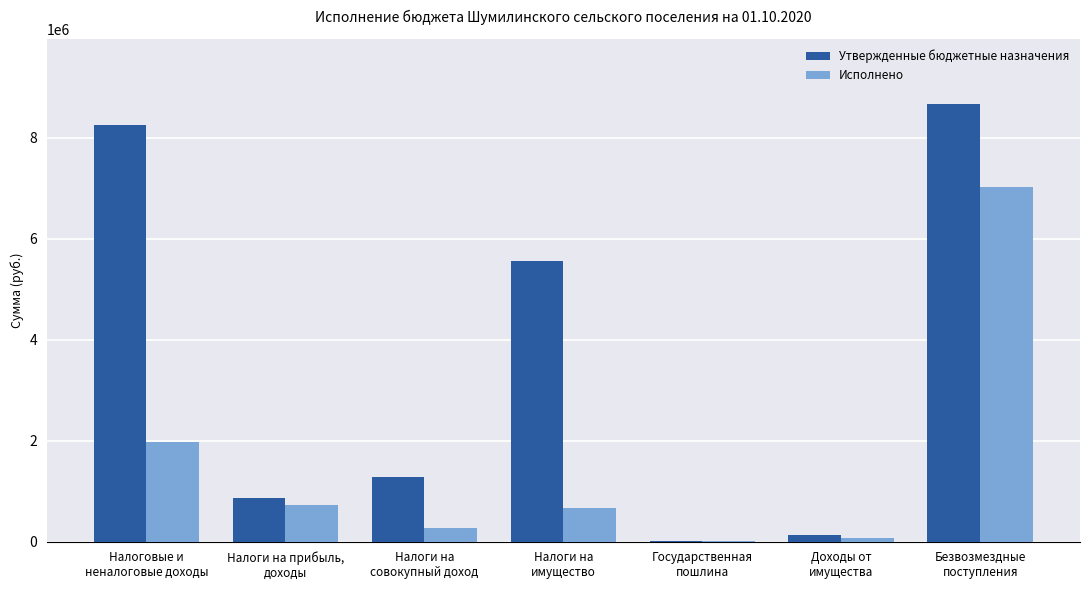

Reading left to right, extract all data points from this chart.

Утвержденные бюджетные назначения: 8247200.0	870700.0	1280100.0	5557300.0	12200.0	125700.0	8658200.0
Исполнено: 1966672.8	731096.9	262736.2	658356.8	4500.0	77231.2	7027886.7